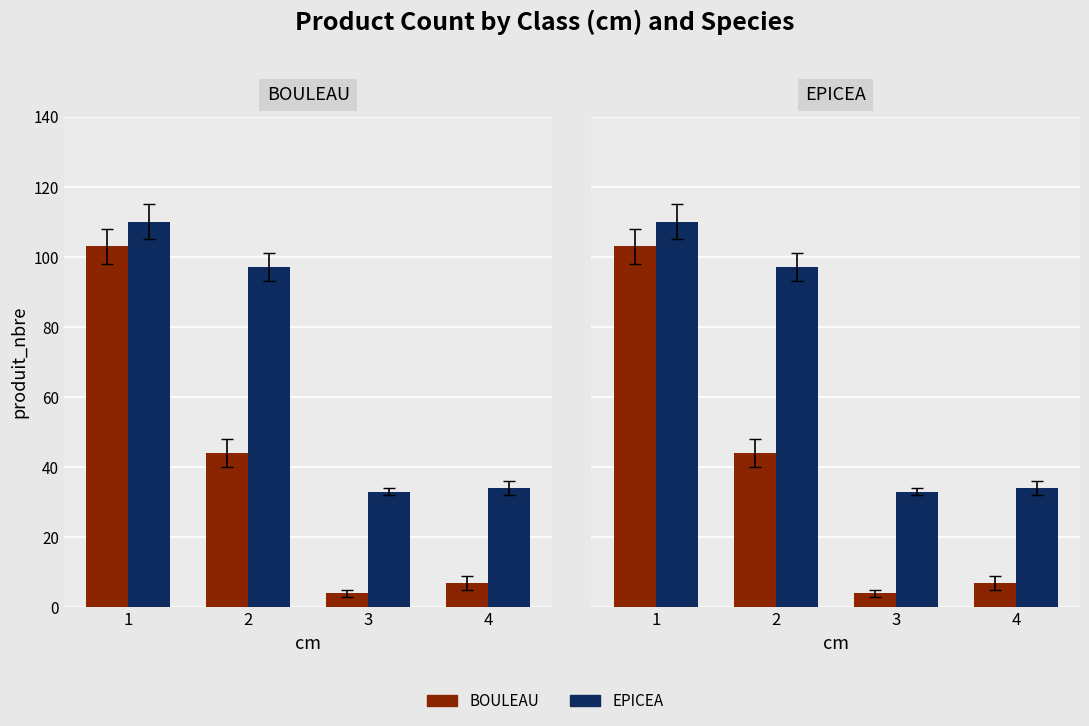

The value of EPICEA at 4 is 19. True or false?

False